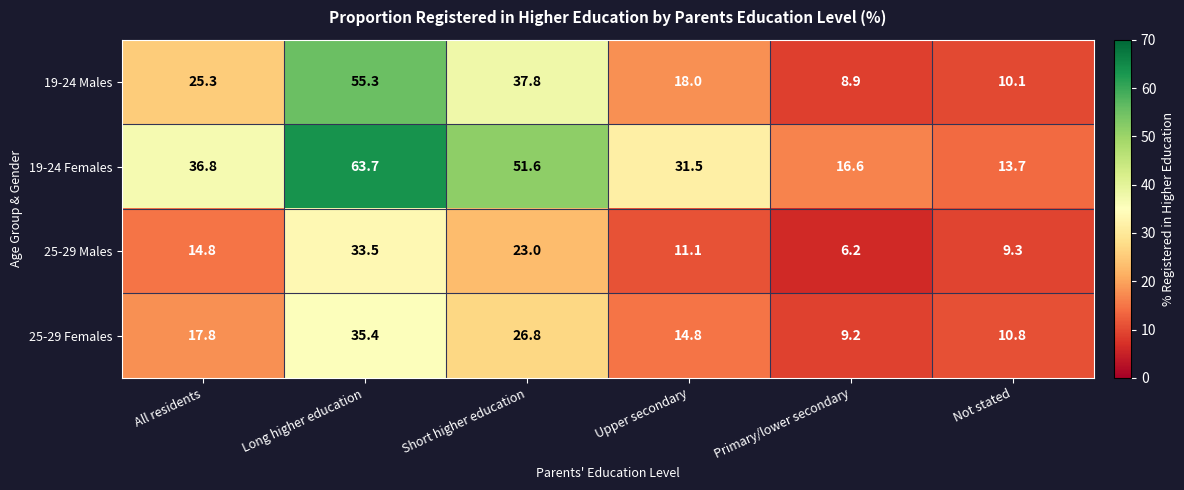

What is the sum of all 19-24 Males values?

155.4